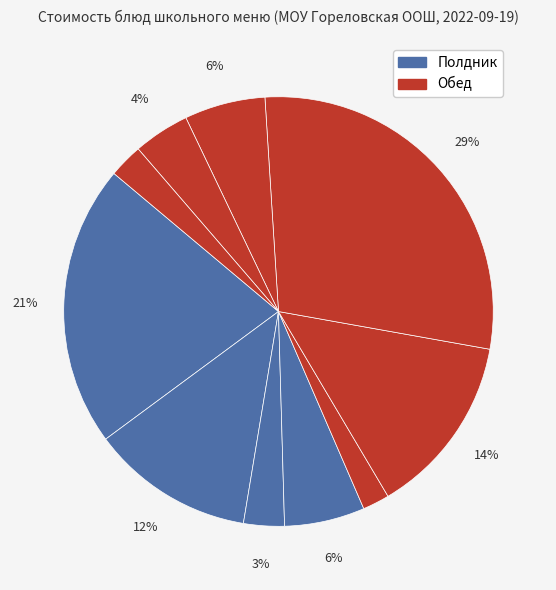

How many segments does this pie chart have?

10